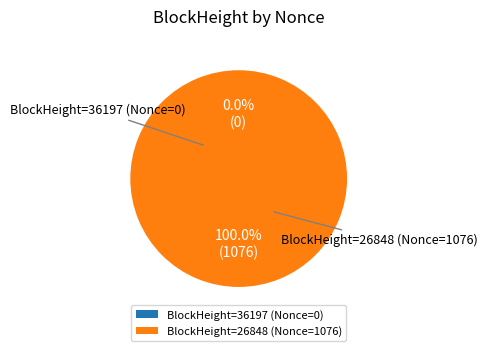

Which category accounts for the majority?

26848